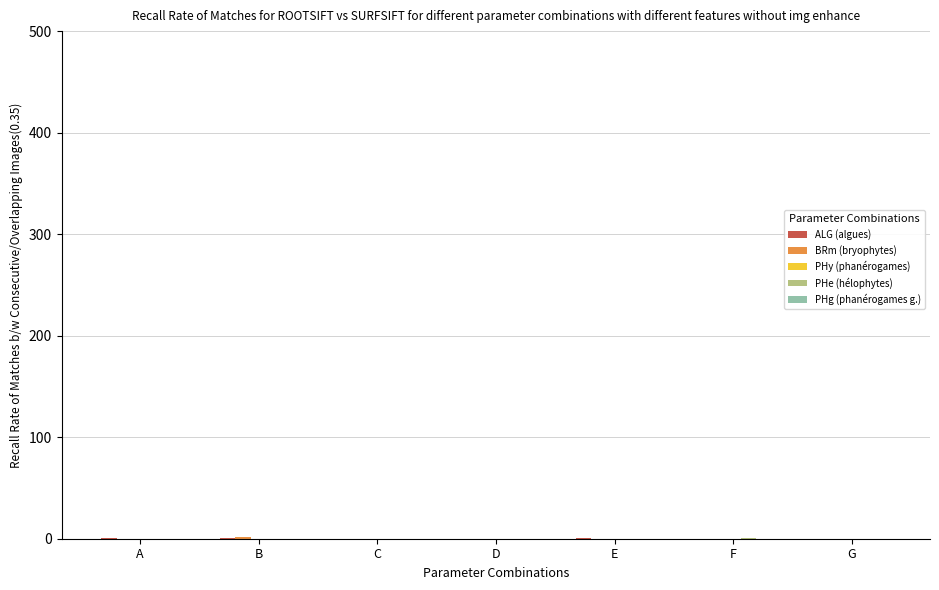

The PHg (phanérogames g.) series shows 0.0 at D. True or false?

False